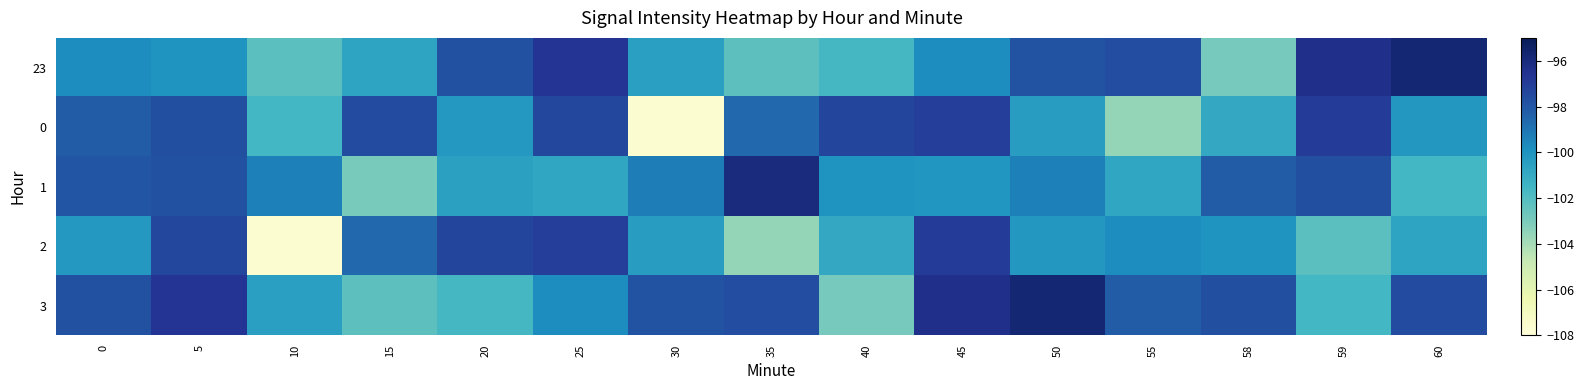

Reading left to right, what are all the values shown in this chart?

23: 0=-99.8	5=-100.1	10=-102.2	15=-100.7	20=-97.8	25=-96.6	30=-100.5	35=-102.2	40=-101.6	45=-99.7	50=-97.8	55=-97.6	58=-102.9	59=-96.4	60=-95.7
0: 0=-98.2	5=-97.7	10=-101.6	15=-97.6	20=-100.2	25=-97.4	30=-107.6	35=-98.6	40=-97.4	45=-97.1	50=-100.4	55=-103.6	58=-100.9	59=-97.0	60=-100.2
1: 0=-98.0	5=-97.8	10=-99.3	15=-103.0	20=-100.6	25=-100.8	30=-99.3	35=-96.1	40=-100.1	45=-100.1	50=-99.3	55=-100.8	58=-98.2	59=-97.7	60=-101.6
2: 0=-100.2	5=-97.4	10=-107.6	15=-98.6	20=-97.4	25=-97.1	30=-100.4	35=-103.6	40=-100.9	45=-97.0	50=-100.2	55=-99.8	58=-100.1	59=-102.2	60=-100.7
3: 0=-97.8	5=-96.6	10=-100.5	15=-102.2	20=-101.6	25=-99.7	30=-97.8	35=-97.6	40=-102.9	45=-96.4	50=-95.7	55=-98.2	58=-97.7	59=-101.6	60=-97.6